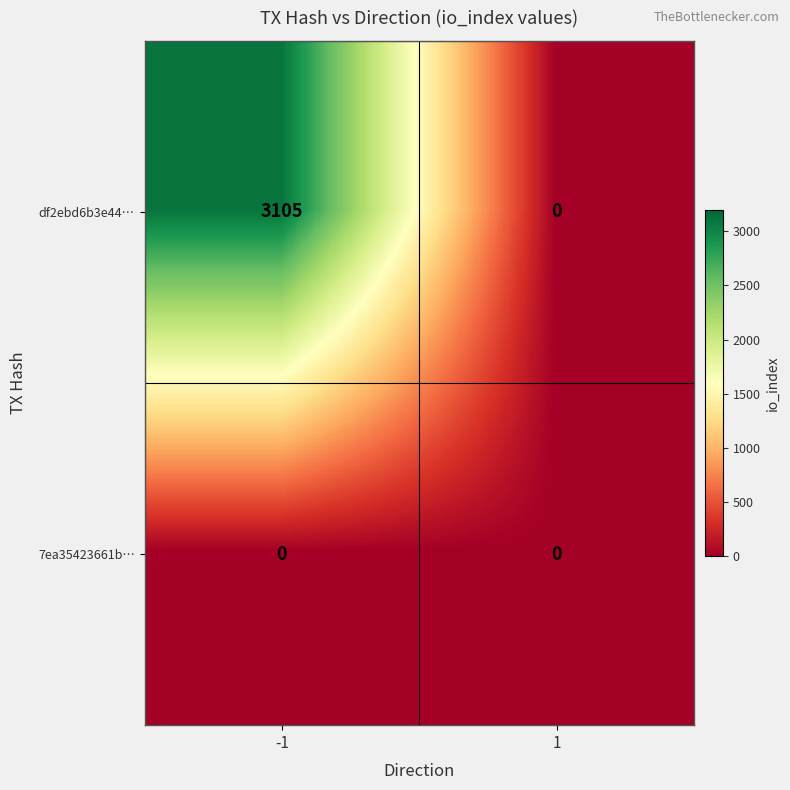

What is the difference between the maximum and minimum values in the df2ebd6b3e44… series?

3105